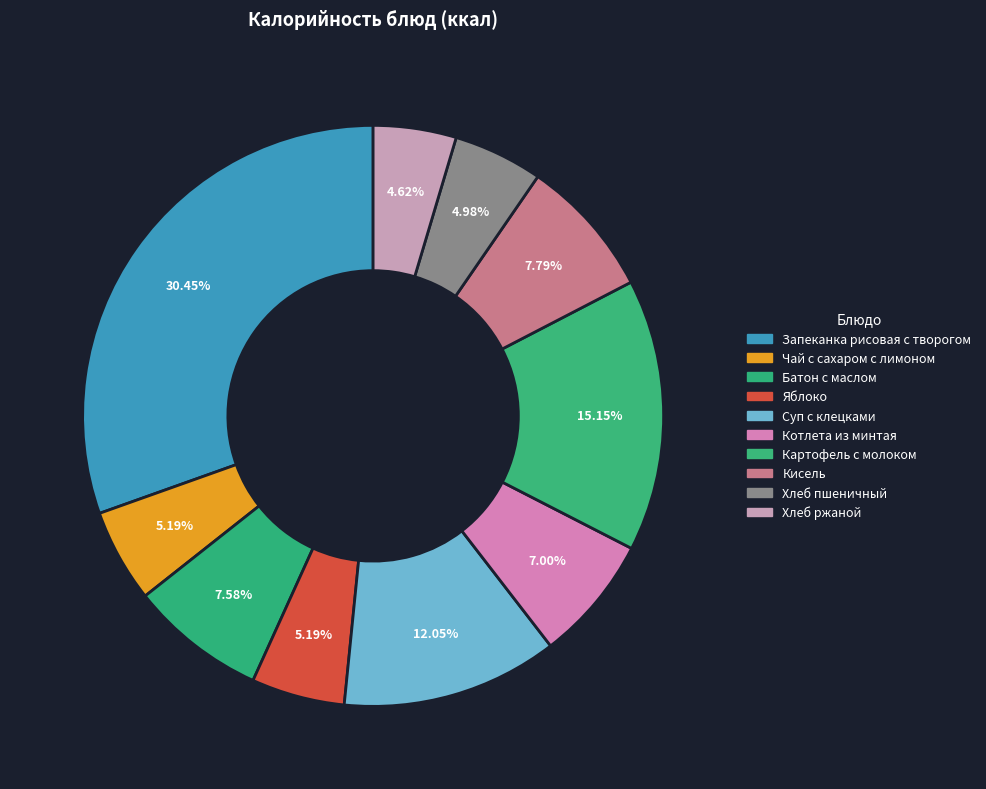

How many segments does this pie chart have?

10